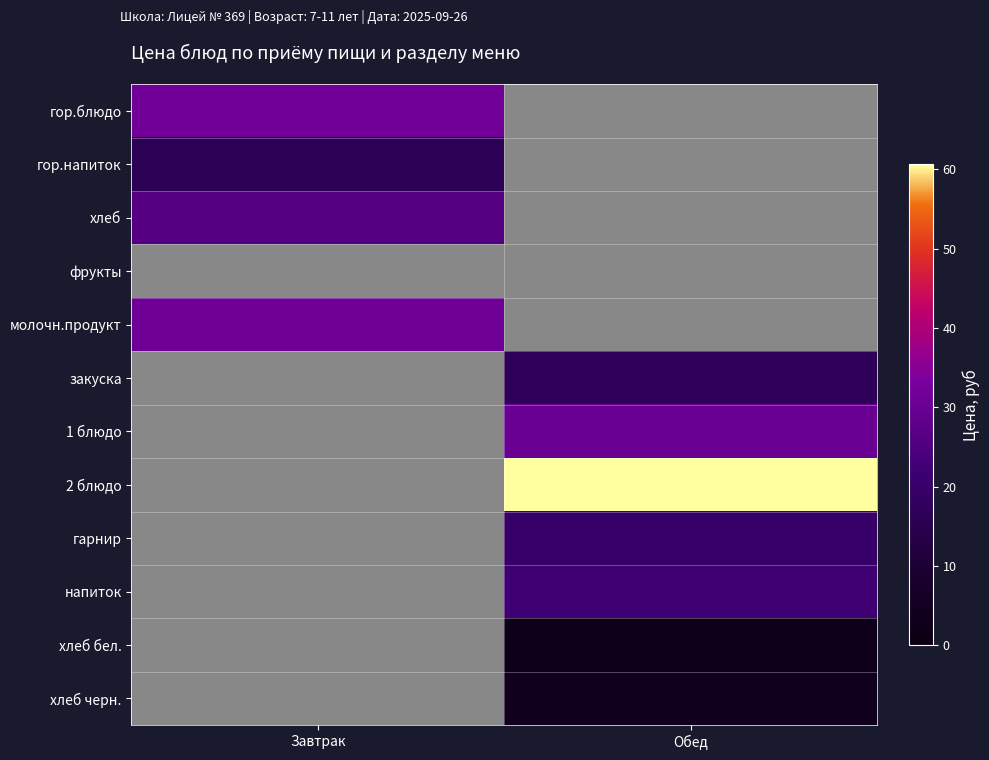

Which has a higher value, Обед or Завтрак?

Завтрак